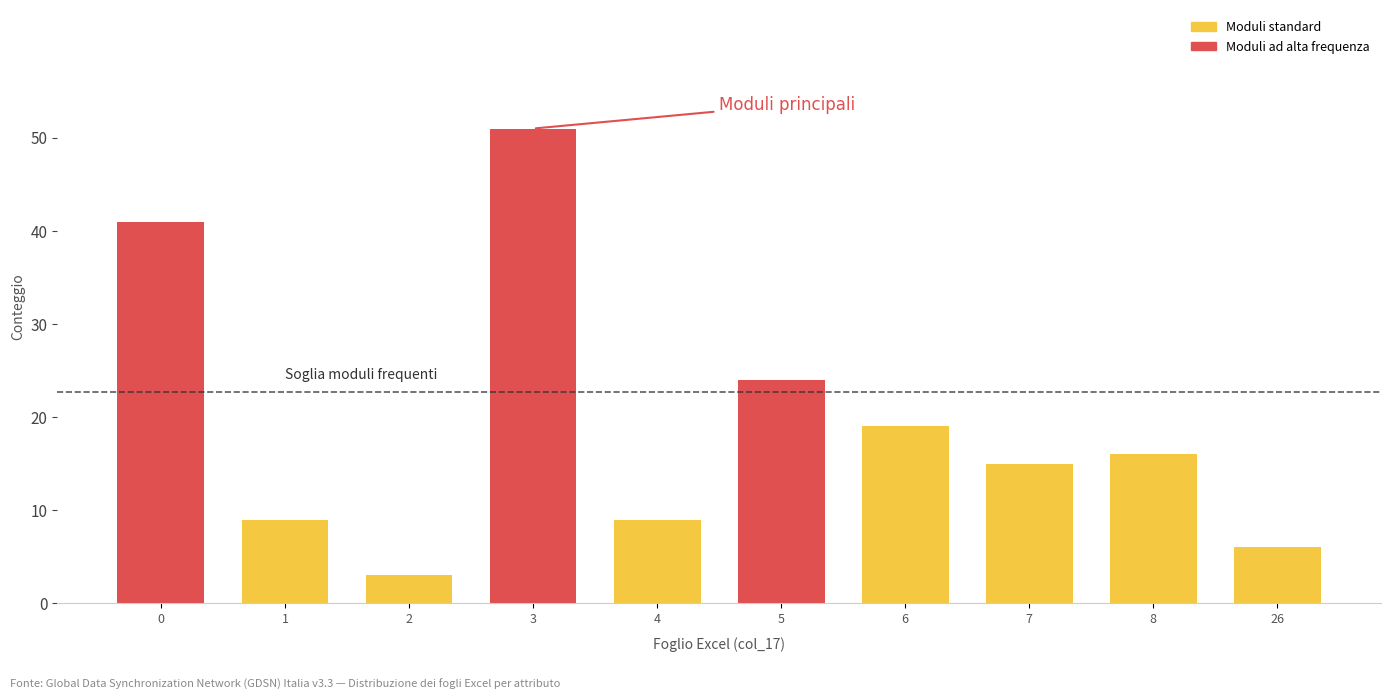

Reading left to right, list all the values displayed in this chart.

0=41	1=9	2=3	3=51	4=9	5=24	6=19	7=15	8=16	26=6